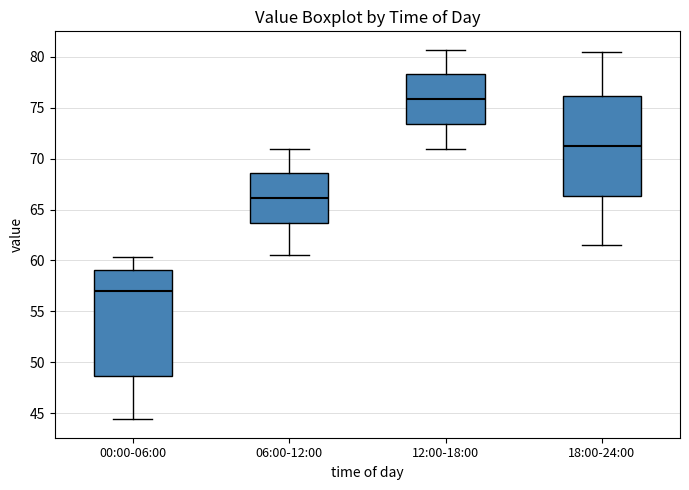

Reading left to right, transcribe this box plot: for each box, give where its median line is, the range the box spans, and where its two whiskers end, as read against the y-axis. The values are not printed on the chart, so give them approximately, as read against the axis.

00:00-06:00: median 57.0, box 48.5 to 59.0, whiskers 44.5 to 60.5
06:00-12:00: median 66.0, box 63.5 to 68.5, whiskers 60.5 to 71.0
12:00-18:00: median 76.0, box 73.5 to 78.5, whiskers 71.0 to 80.5
18:00-24:00: median 71.5, box 66.5 to 76.0, whiskers 61.5 to 80.5